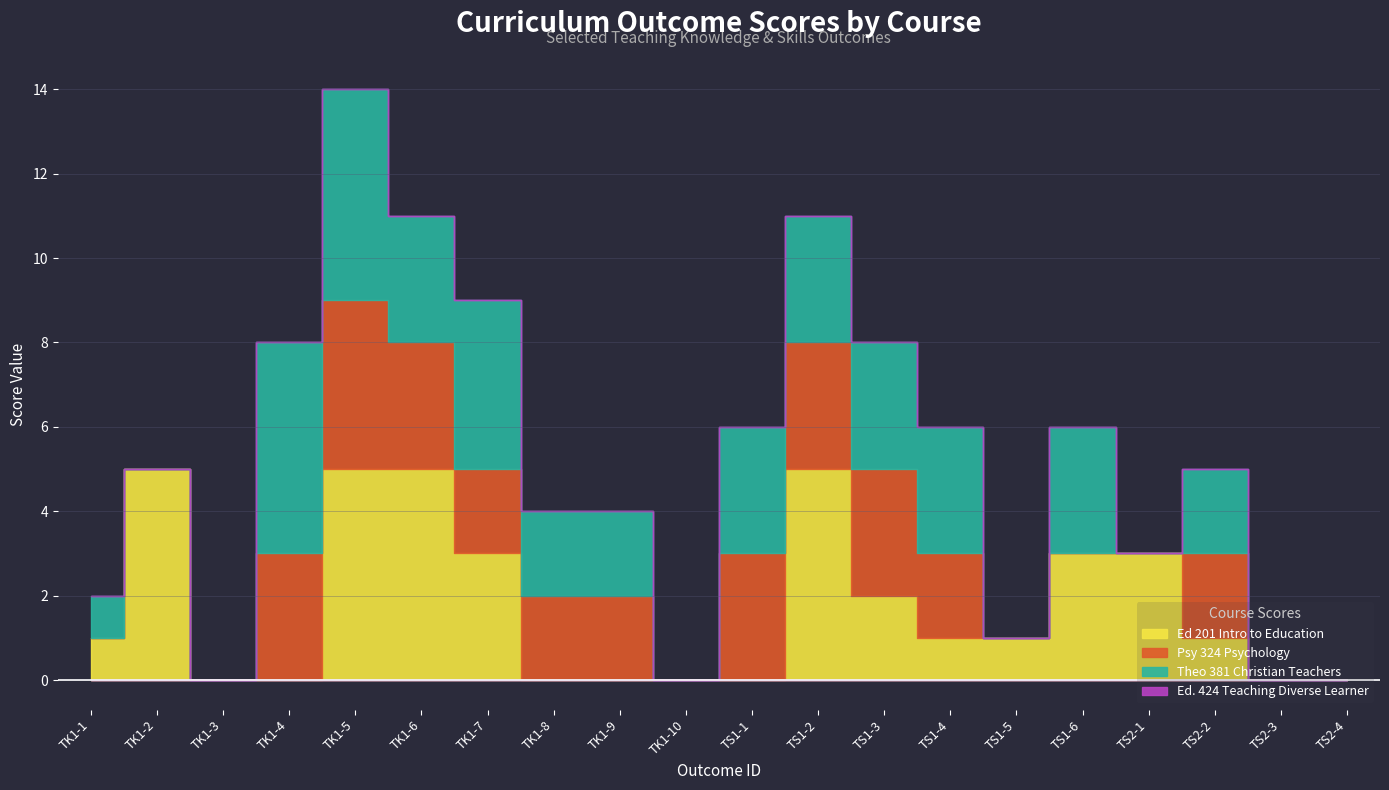

True or false: Theo 381 Christian Teachers has a value of 0 at TS2-1.

True